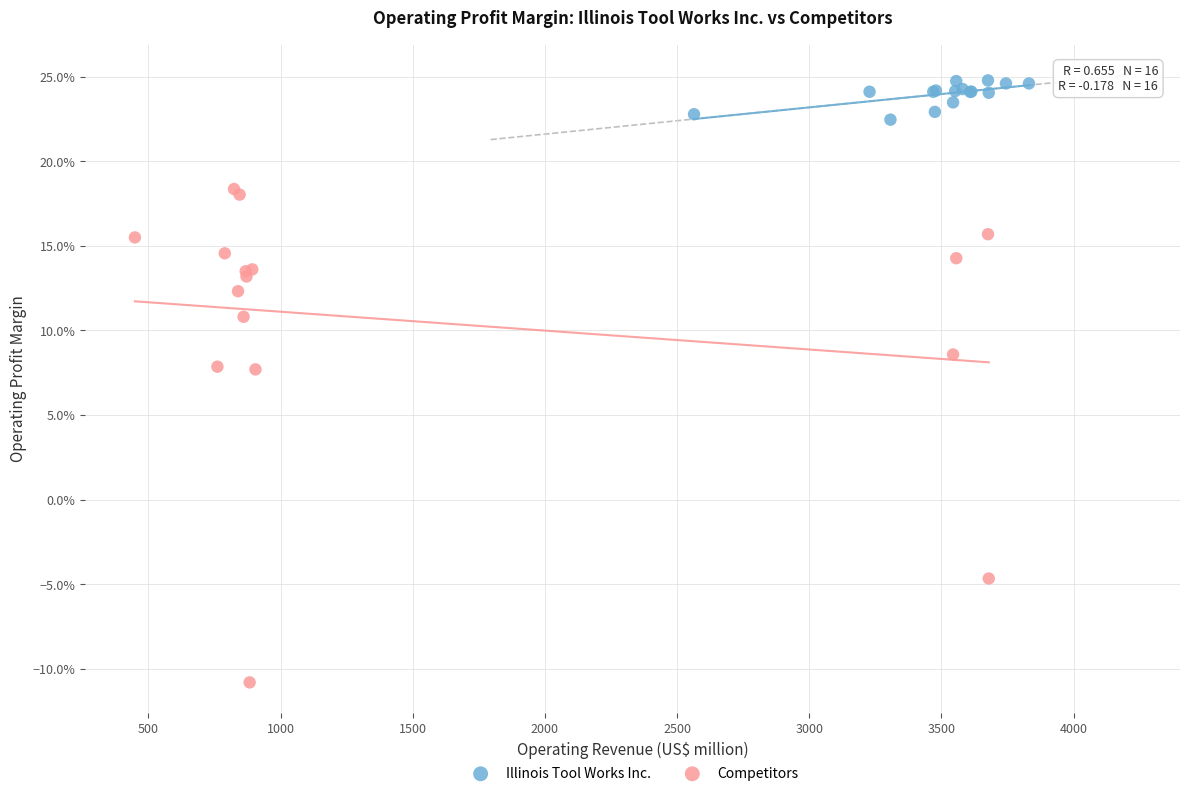

Which series reaches the minimum Y coordinate?

Competitors